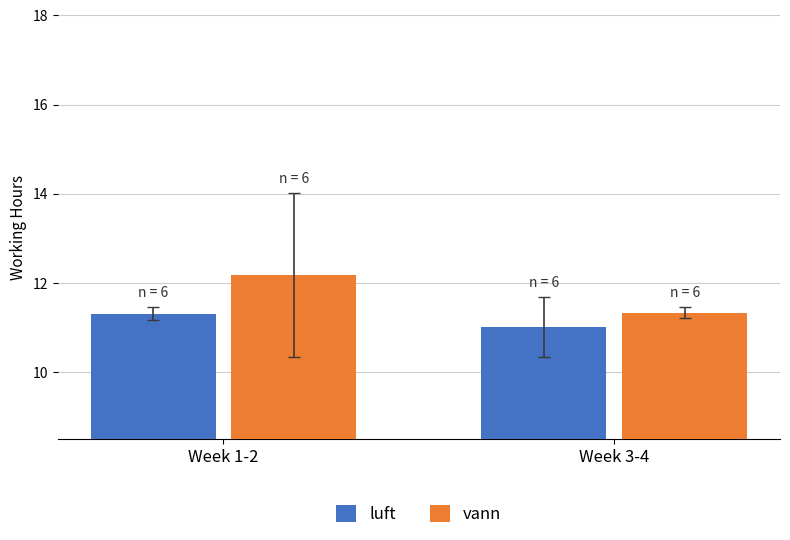

Reading right to left, transcribe all the data shown in this chart.

luft: Week 3-4=11.0	Week 1-2=11.3
vann: Week 3-4=11.3	Week 1-2=12.2